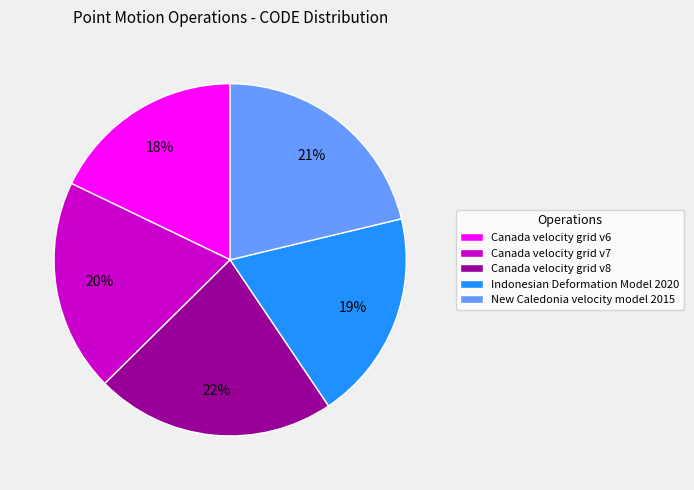

To the nearest percent, what is the difference between the largest and smallest slice percentages?

4%